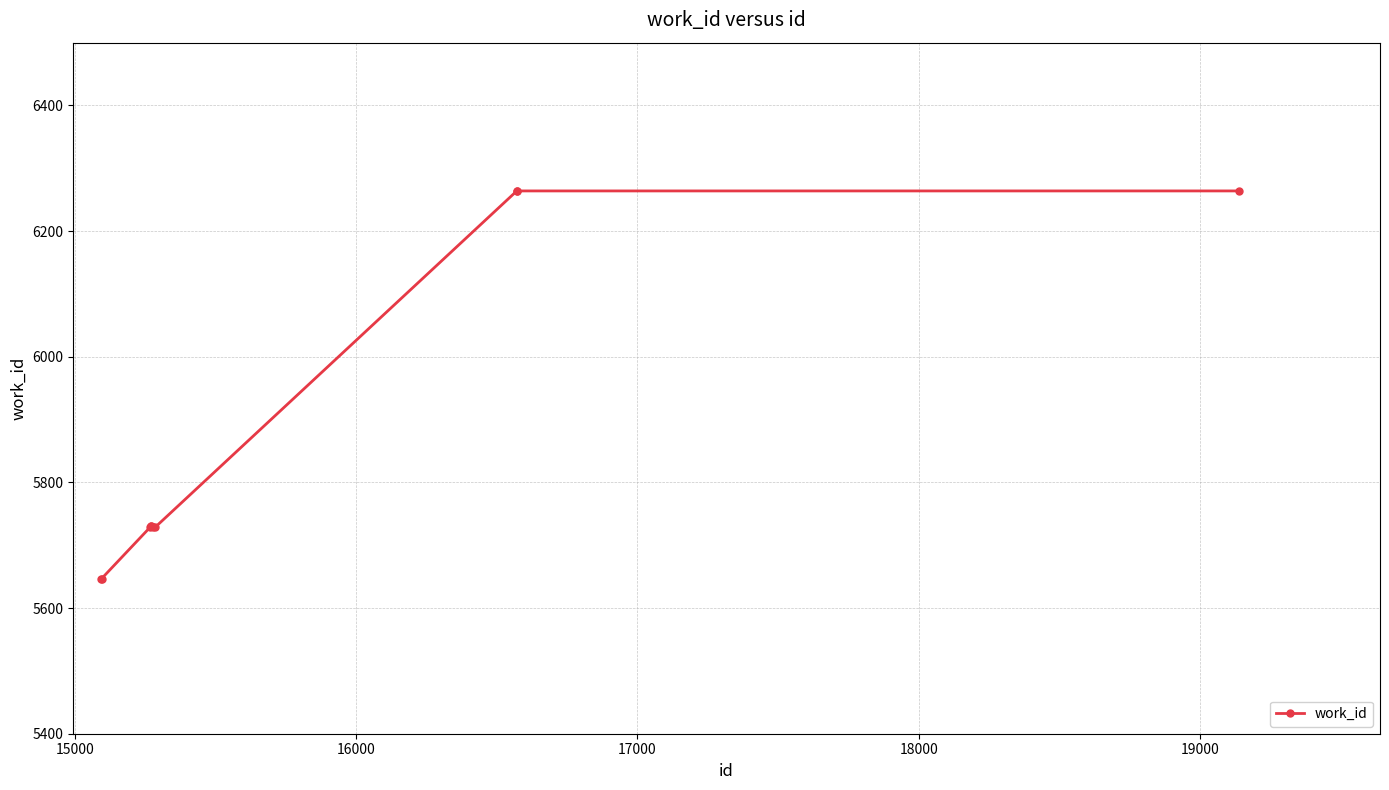

What is the smallest value displayed?

5647